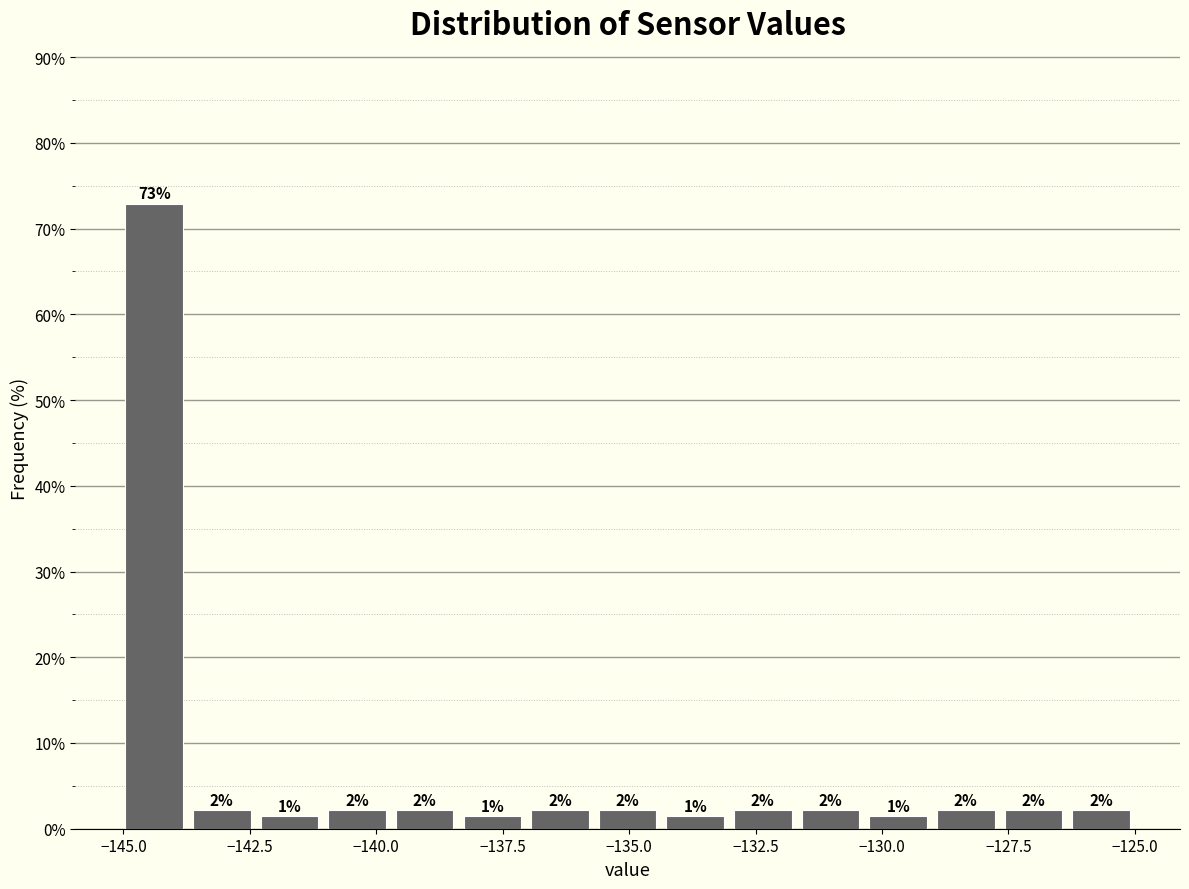

Read against the x-axis, roughly where is the centre of the tallest bar?

-144.5